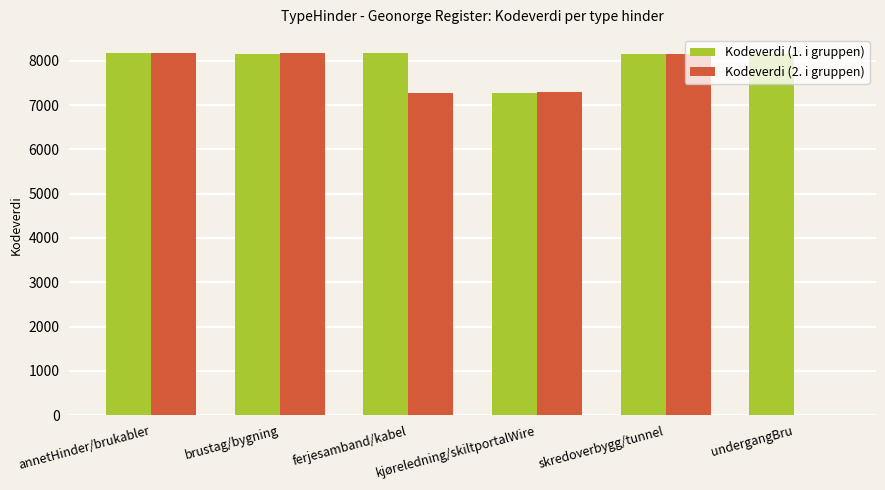

How many groups of bars are there?

6